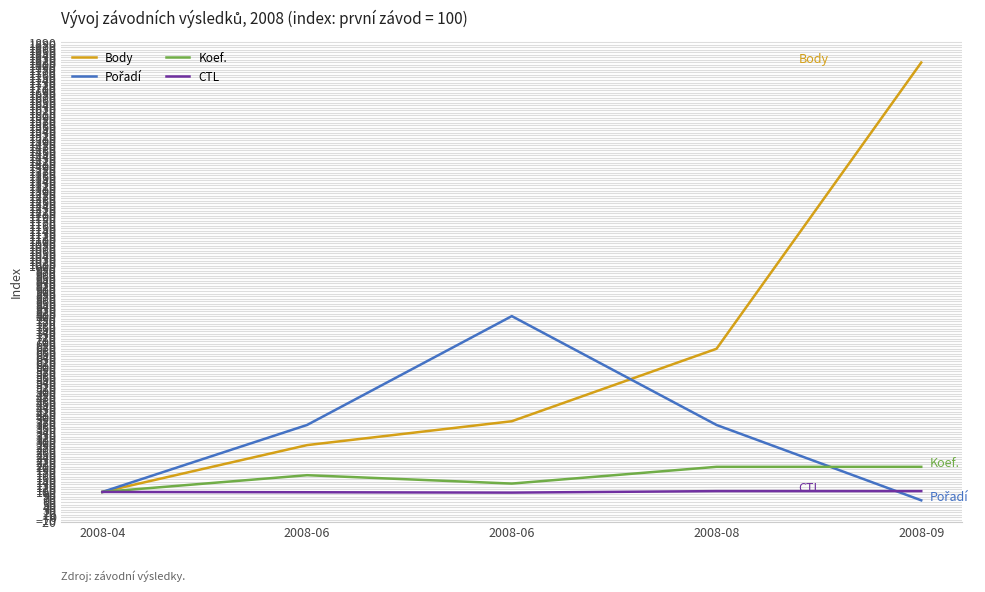

What is the difference between the maximum and second lowest values in the Pořadí series?

700.0